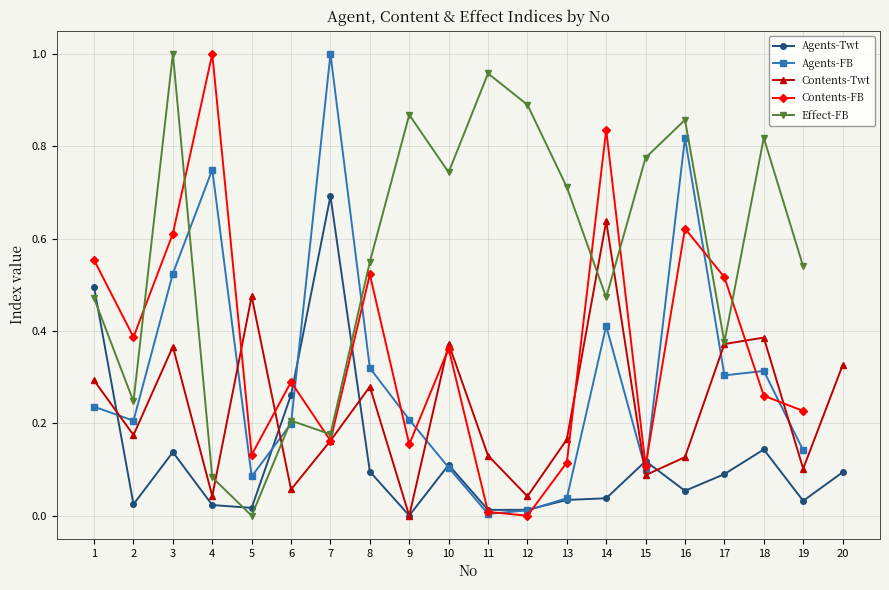

What is the difference between the Effect-FB values at 9 and 10?

0.1